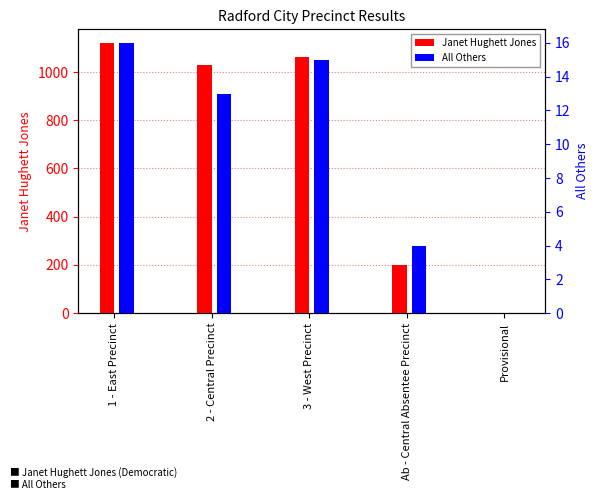

How many bars are there in each group?

2